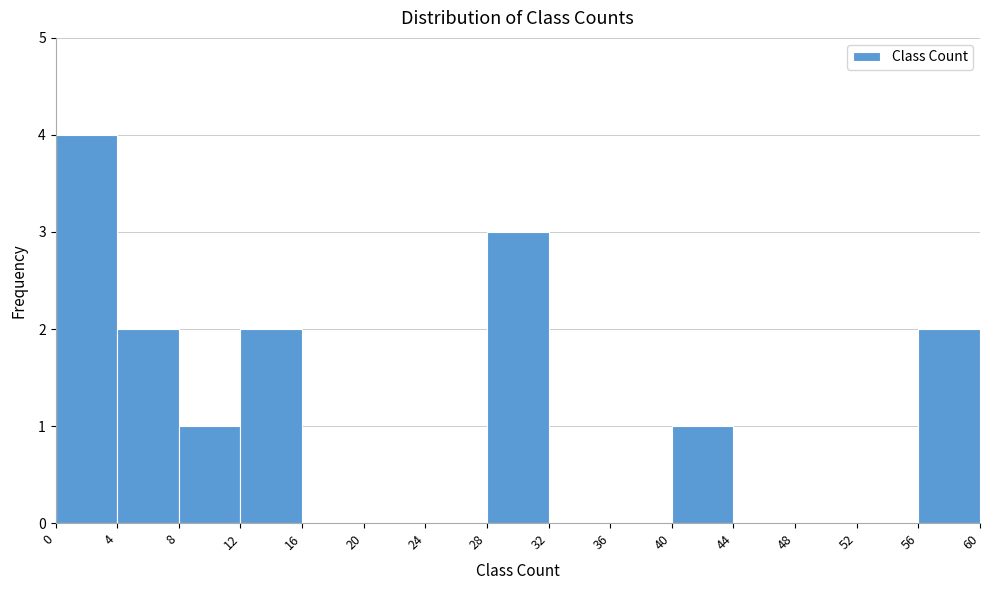

Reading left to right, list every bar in this chart as the range it spans on the x-axis followed by its height. The values are not printed on the chart, so give them approximately, as read against the axis.

0 to 4: 4
4 to 8: 2
8 to 12: 1
12 to 16: 2
16 to 20: 0
20 to 24: 0
24 to 28: 0
28 to 32: 3
32 to 36: 0
36 to 40: 0
40 to 44: 1
44 to 48: 0
48 to 52: 0
52 to 56: 0
56 to 60: 2